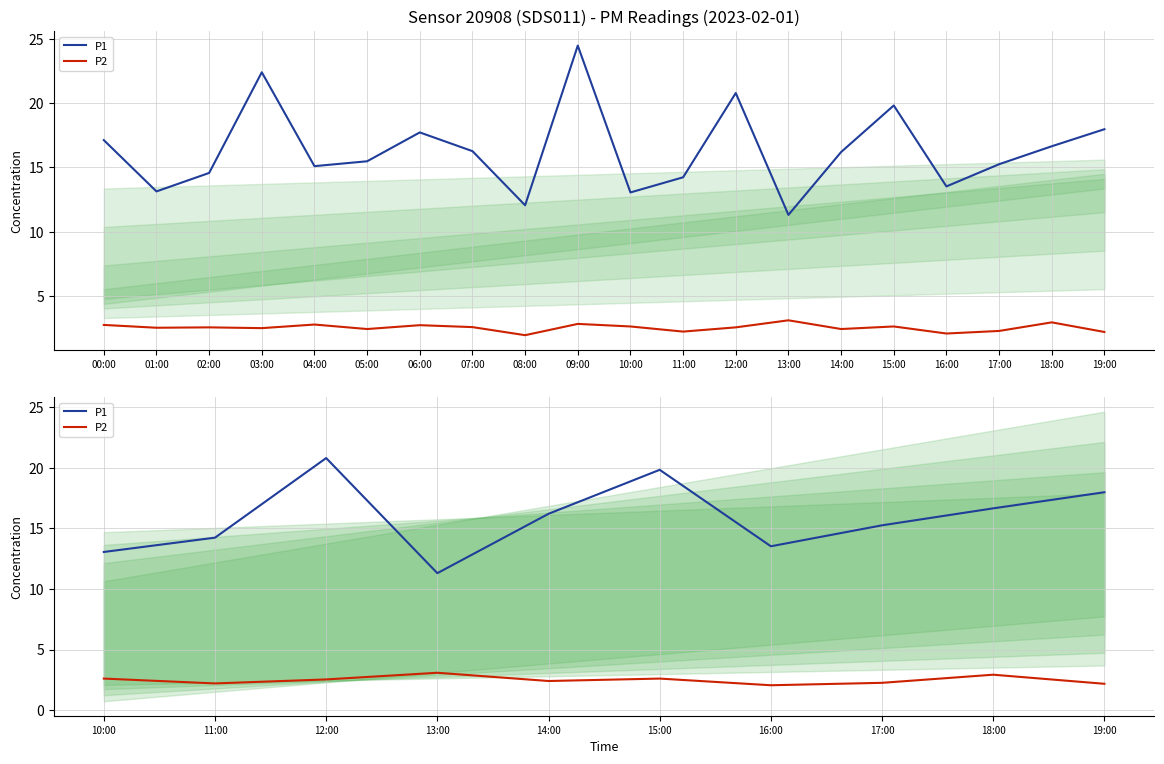

Which series has the widest spread of values?

P1